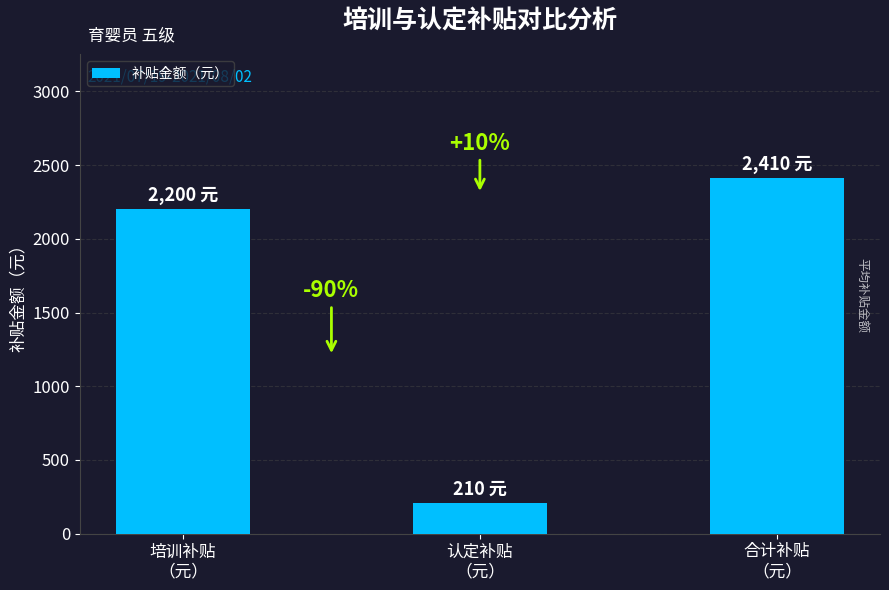

What is the approximate value at 合计补贴
（元）, to the nearest 50?

2400